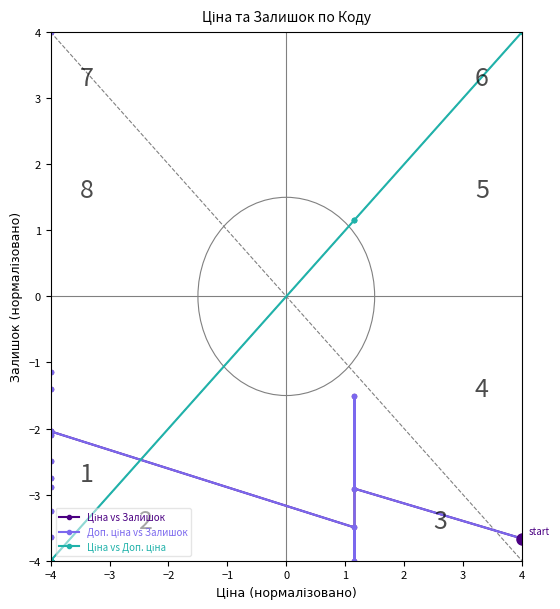

Does the chart have visible grid lines?

No